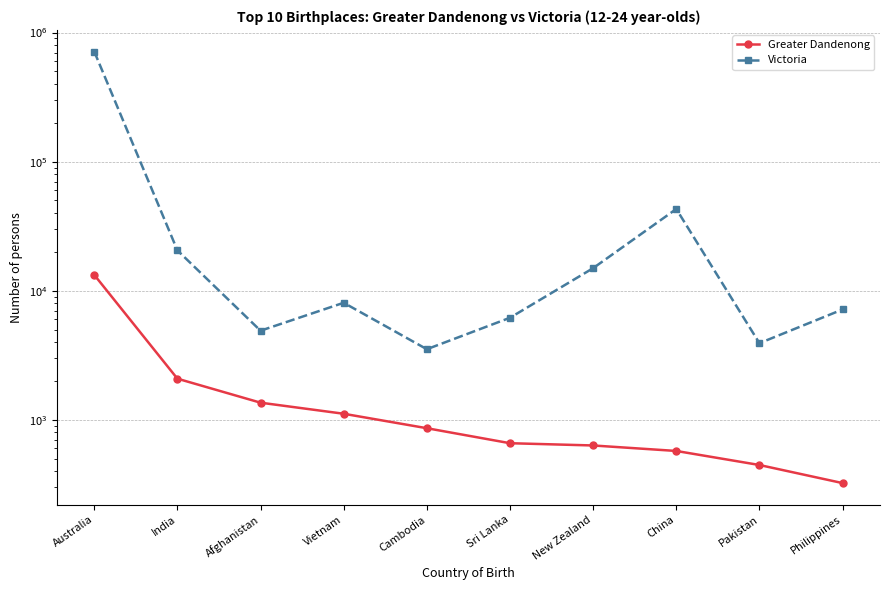

What is the lowest value of the Victoria series?

3520